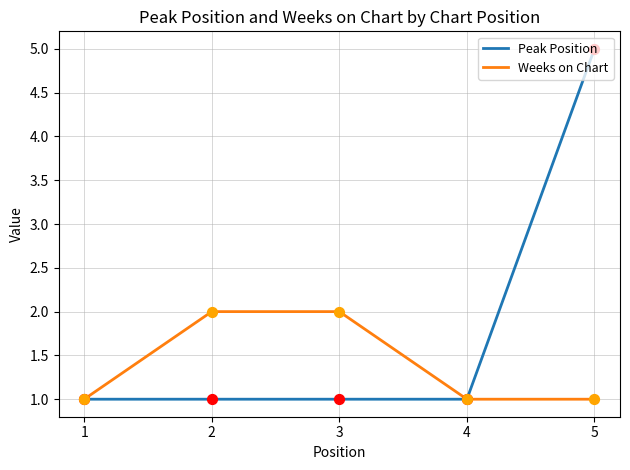

Between 3 and 4, which series saw the biggest shift?

Weeks on Chart